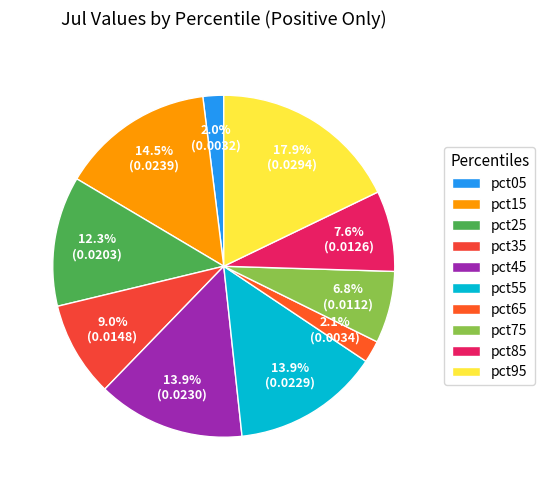

Which has a higher value, pct45 or pct95?

pct95